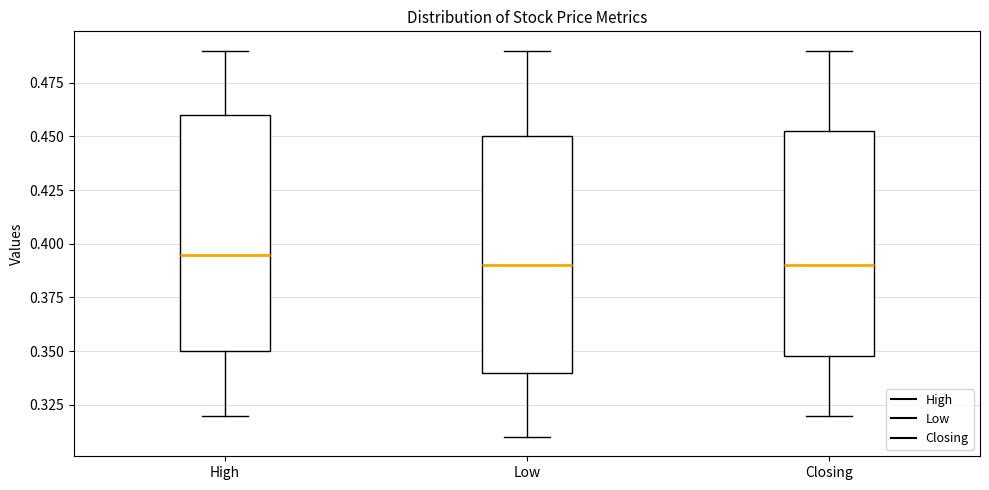

Which box's median line is the highest?

High